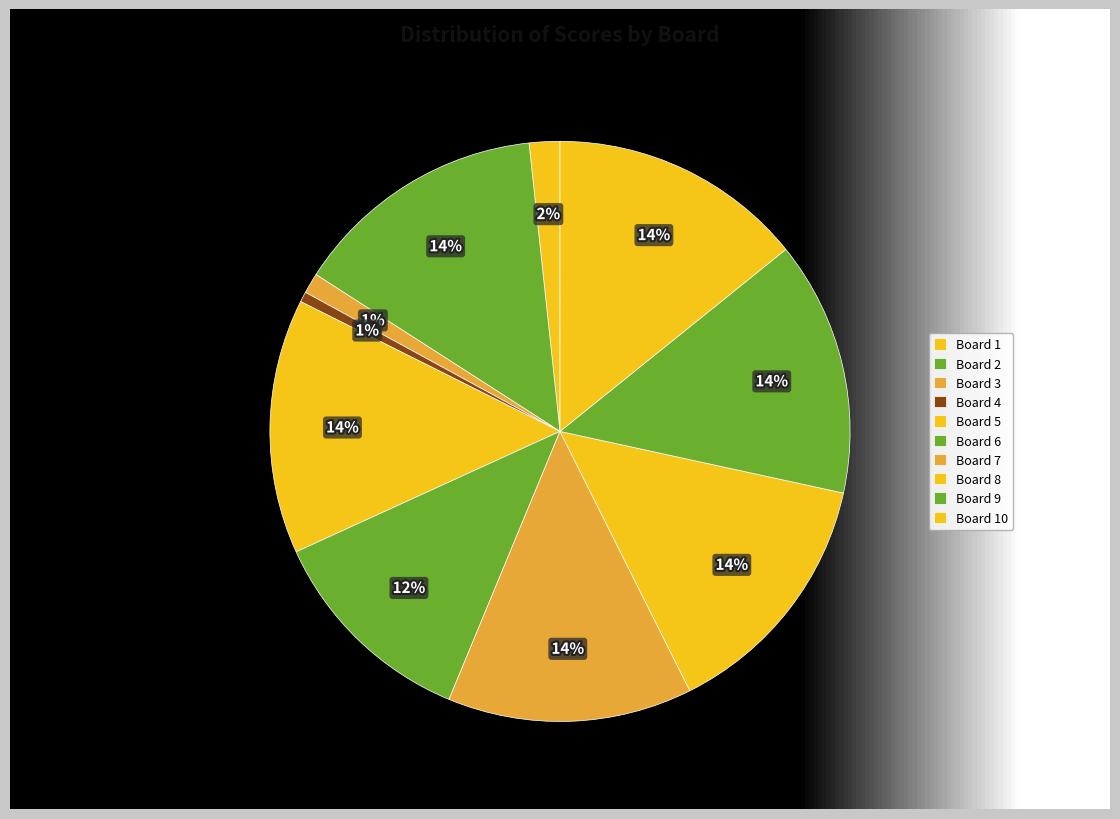

Count the number of slices in the pie.

10